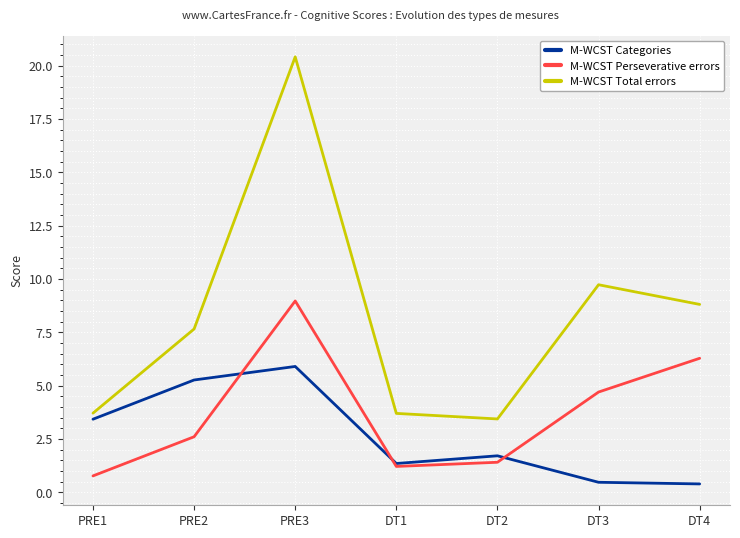

Rank the series by their maximum value, from lowest to highest.

M-WCST Categories, M-WCST Perseverative errors, M-WCST Total errors